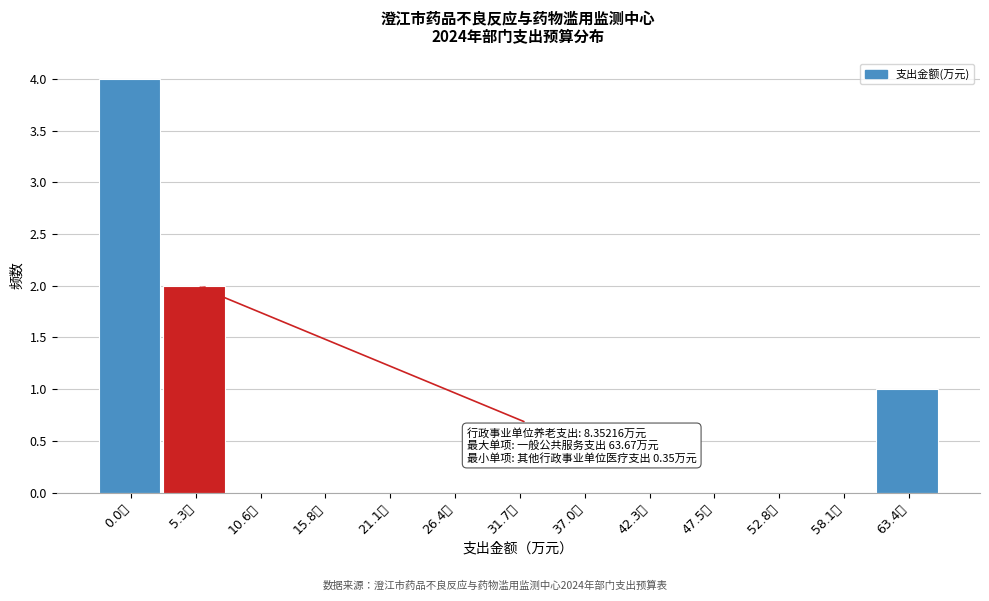

Reading left to right, transcribe all the data shown in this chart.

0.0万=4	5.3万=2	10.6万=0	15.8万=0	21.1万=0	26.4万=0	31.7万=0	37.0万=0	42.3万=0	47.5万=0	52.8万=0	58.1万=0	63.4万=1